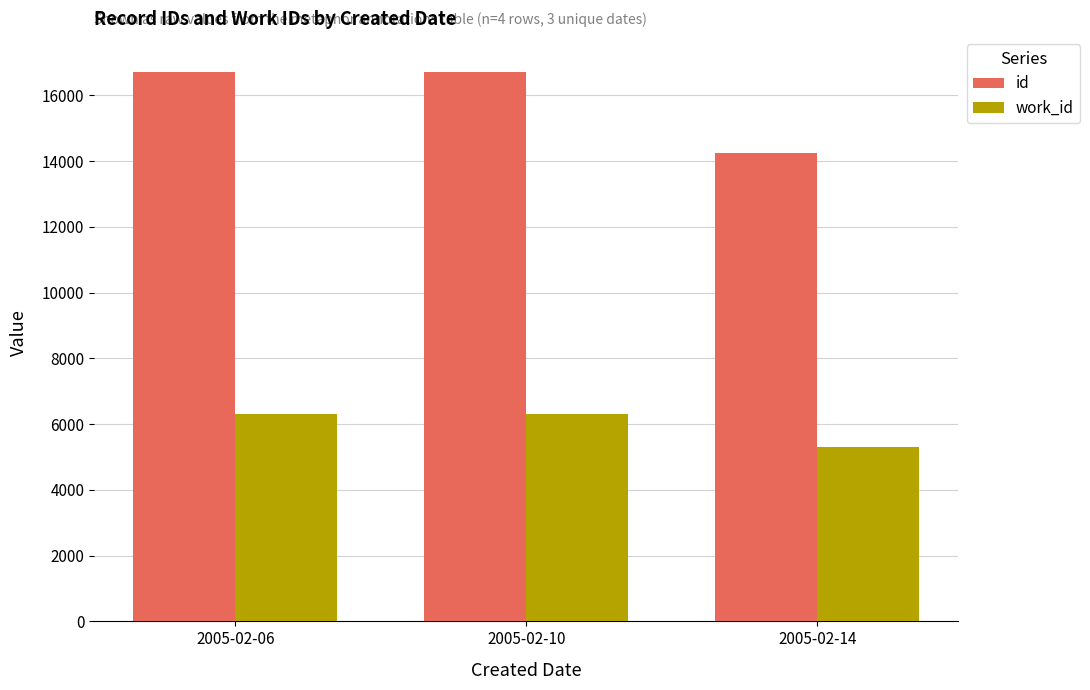

What is the average value of the work_id series?

5982